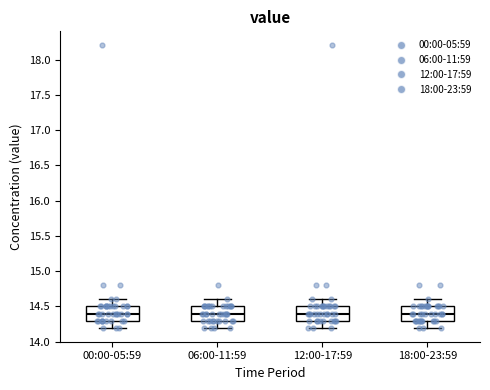

Where does the median line of the box for 00:00-05:59 sit on the y-axis? The values are not printed on the chart, so give them approximately, as read against the axis.

14.4